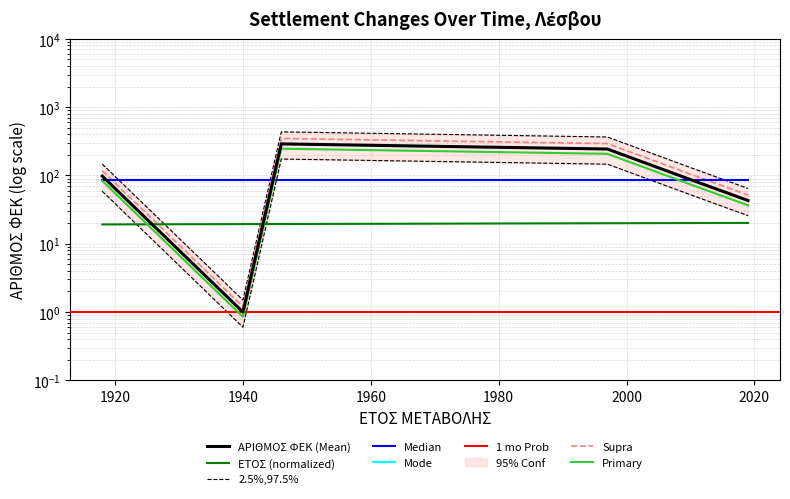

Which series has the largest total across all categories?

ΑΡΙΘΜΟΣ ΦΕΚ